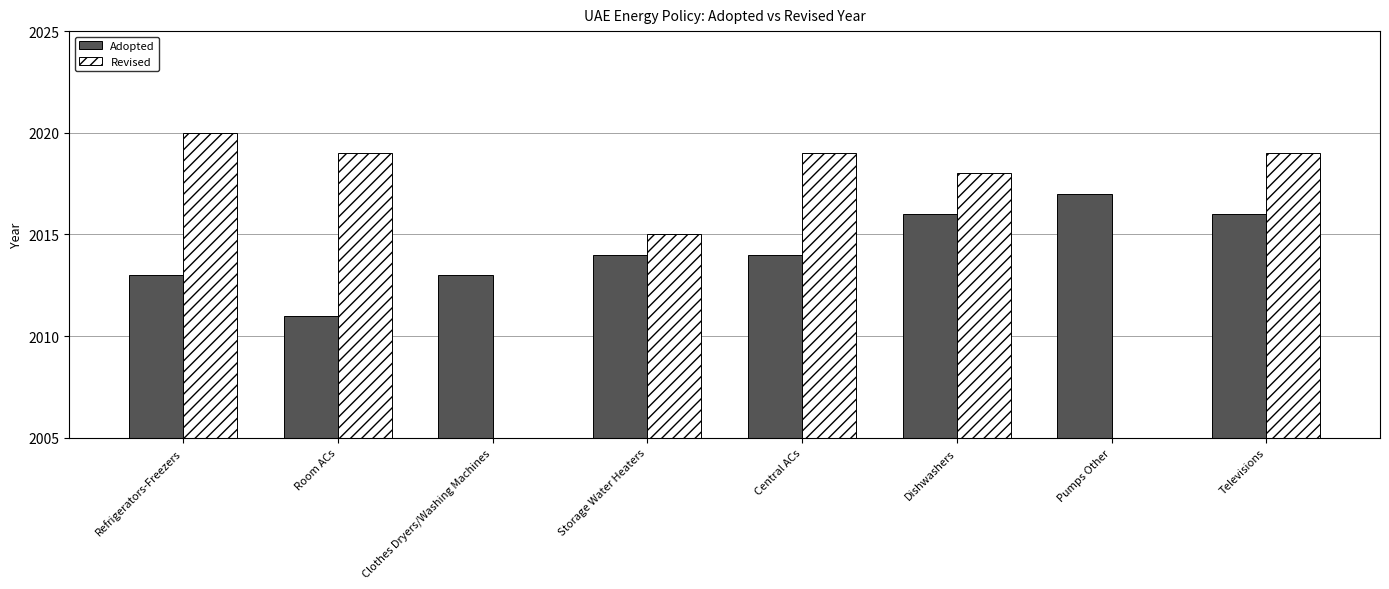

At Dishwashers, list the series in order from largest to smallest.

Revised, Adopted